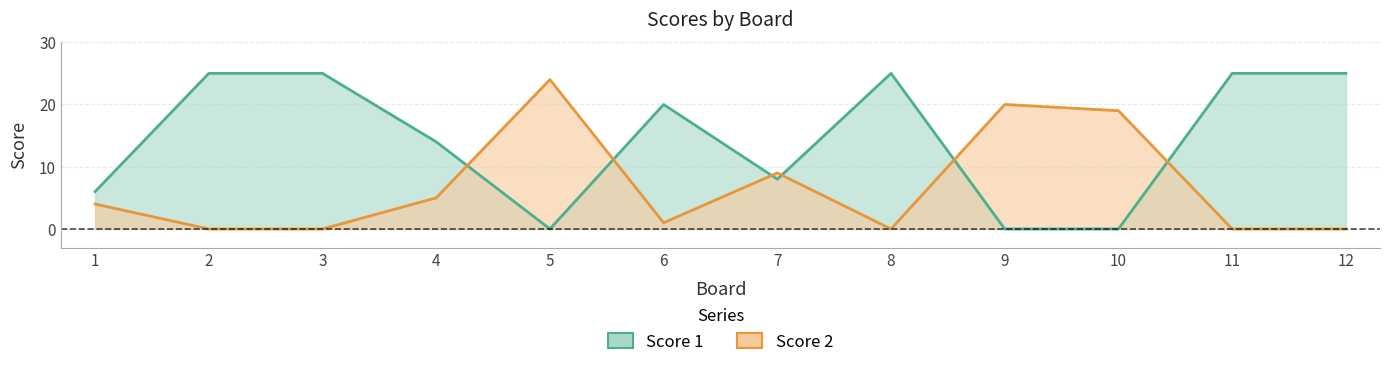

At which category does Score 2 reach its first local peak?

5